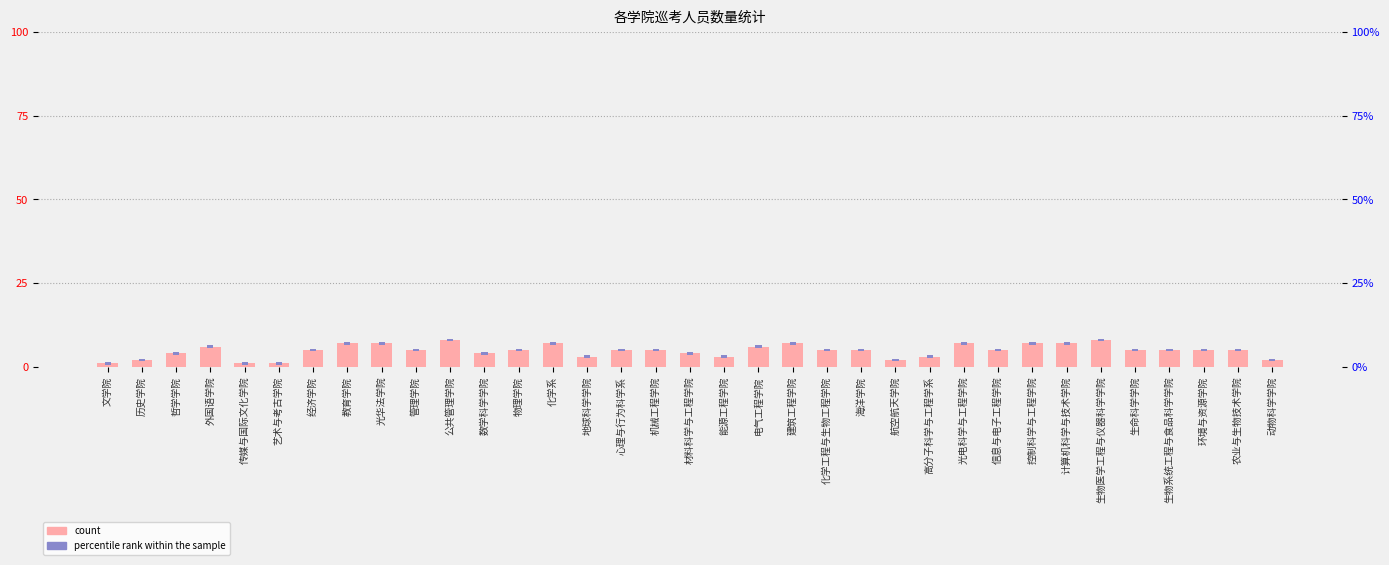

How many values in the count series exceed 5?

11